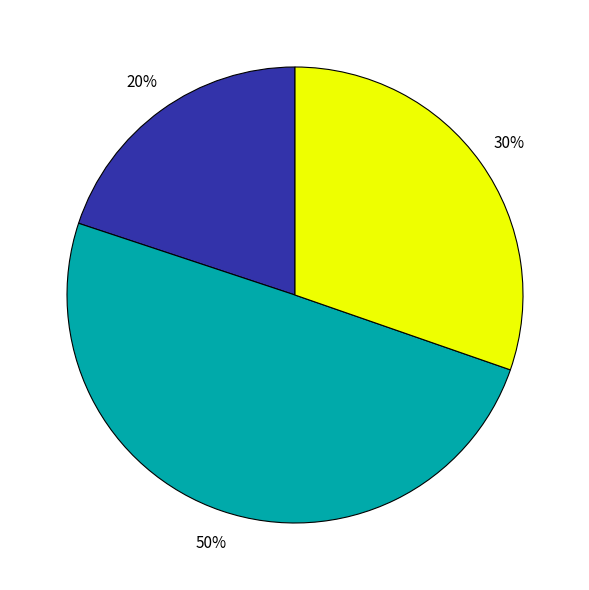

To the nearest percent, what is the difference between the largest and smallest slice percentages?

30%